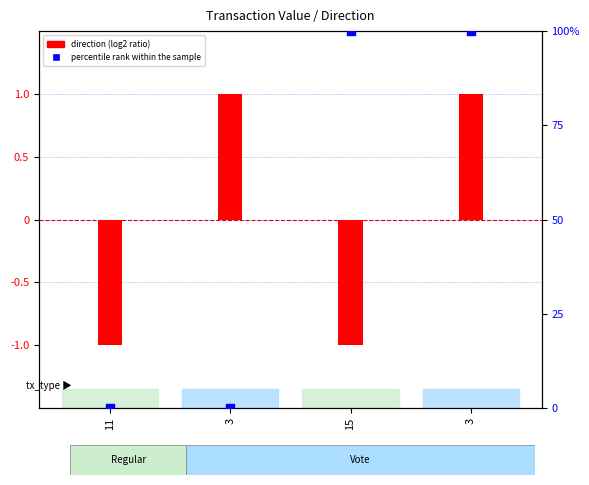

Which series contains the lowest Y value?

direction (log2 ratio)